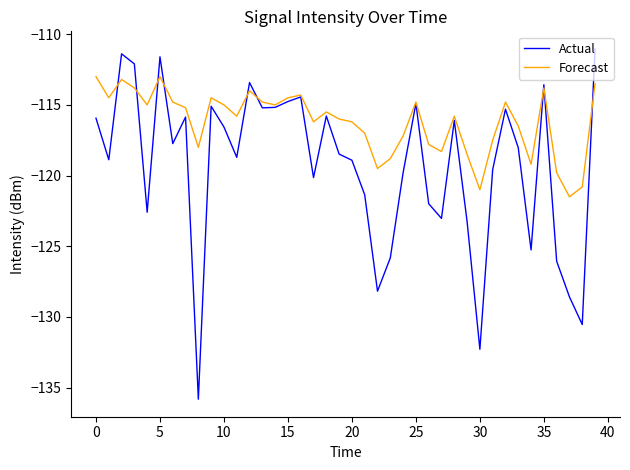

Count the number of categories in the chart.

40